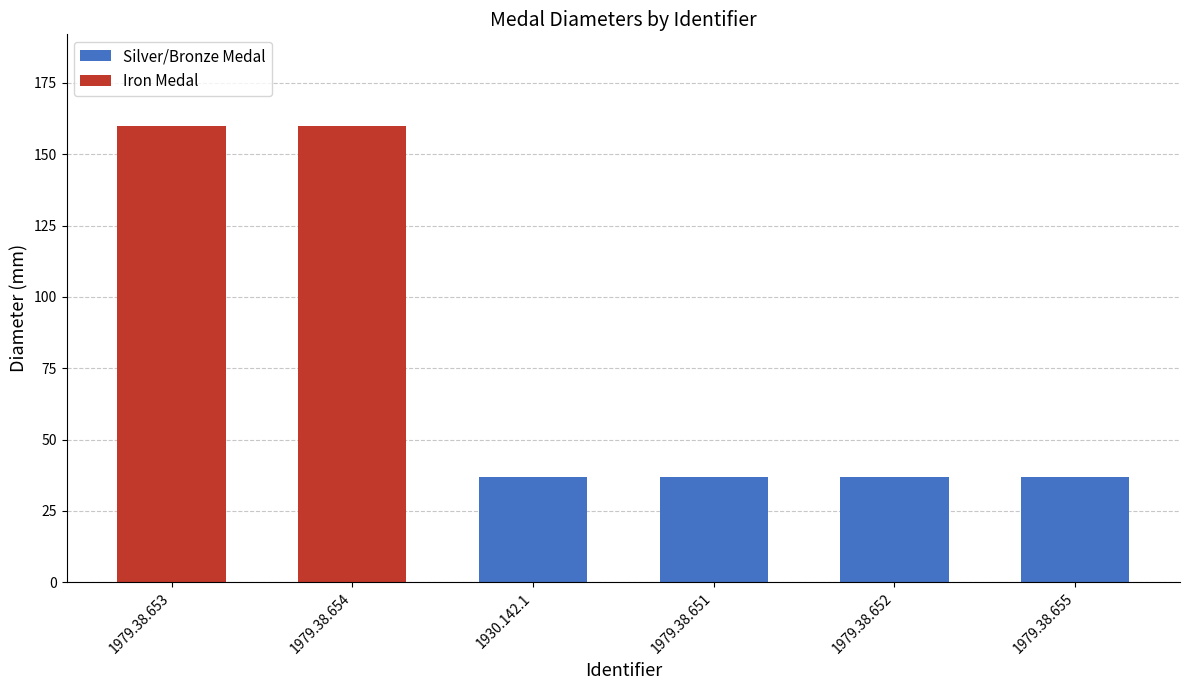

What is the change in value from 1979.38.654 to 1979.38.651?

-123